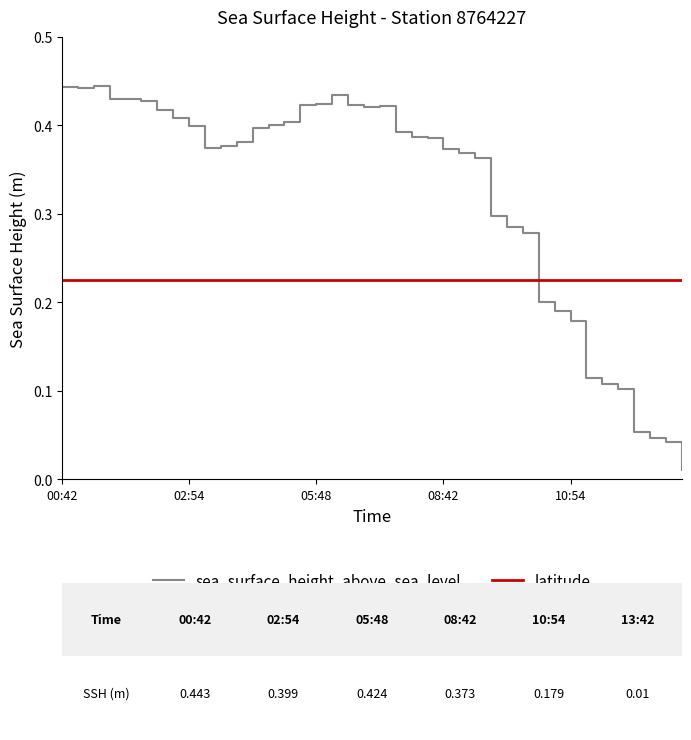

Which series has the largest range (max minus min)?

sea_surface_height_above_sea_level